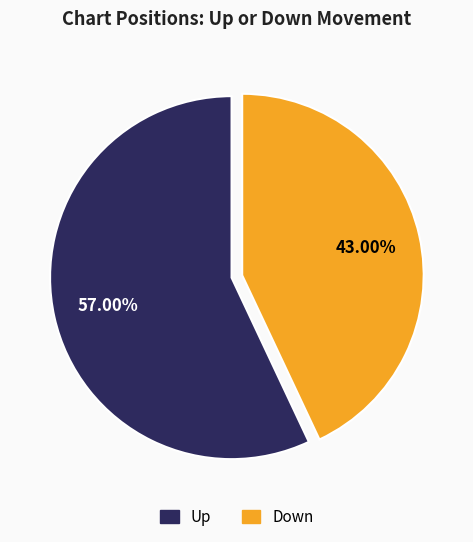

Does any single category account for the majority?

Yes